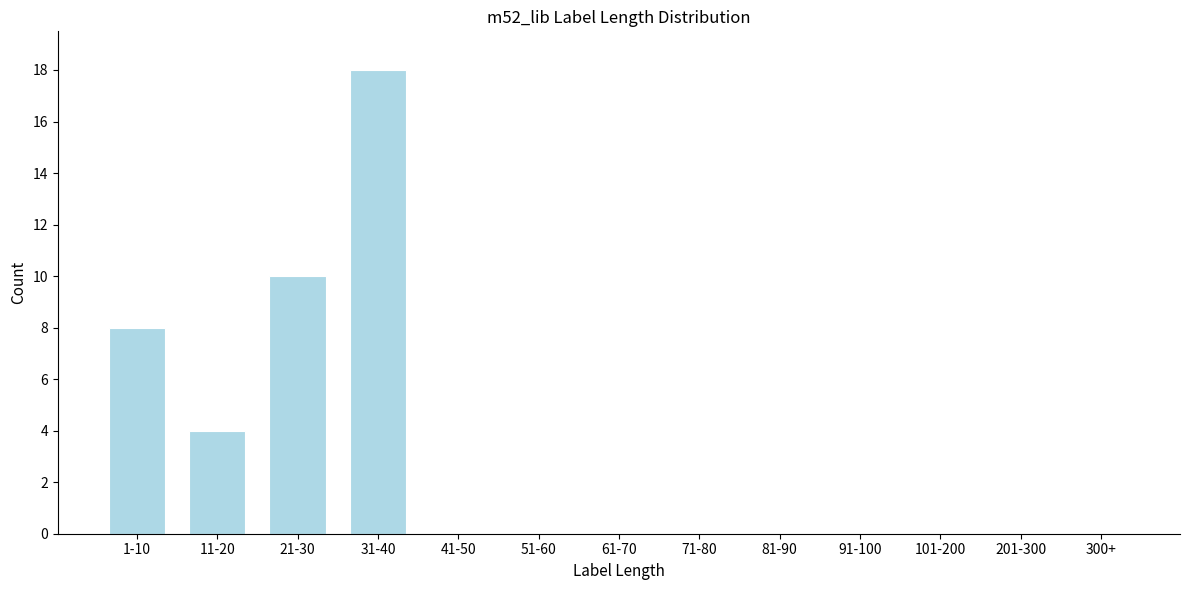

Reading left to right, list all the values displayed in this chart.

1-10=8	11-20=4	21-30=10	31-40=18	41-50=0	51-60=0	61-70=0	71-80=0	81-90=0	91-100=0	101-200=0	201-300=0	300+=0